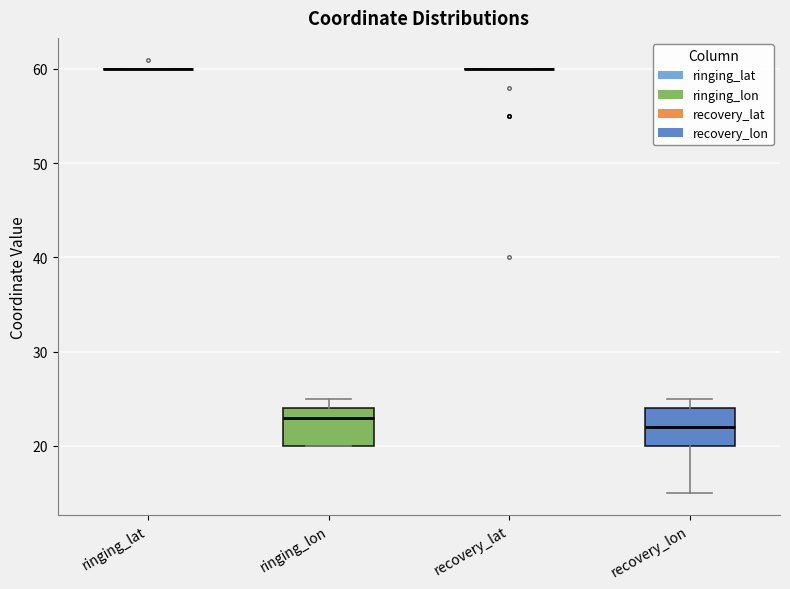

Reading left to right, read every box against the y-axis: the position of its median line, the range the box covers, and the ends of its whiskers. The values are not printed on the chart, so give them approximately, as read against the axis.

ringing_lat: box collapsed to a line at 60, whiskers 60 to 60
ringing_lon: median 23, box 20 to 24, whiskers 20 to 25
recovery_lat: box collapsed to a line at 60, whiskers 60 to 60
recovery_lon: median 22, box 20 to 24, whiskers 15 to 25